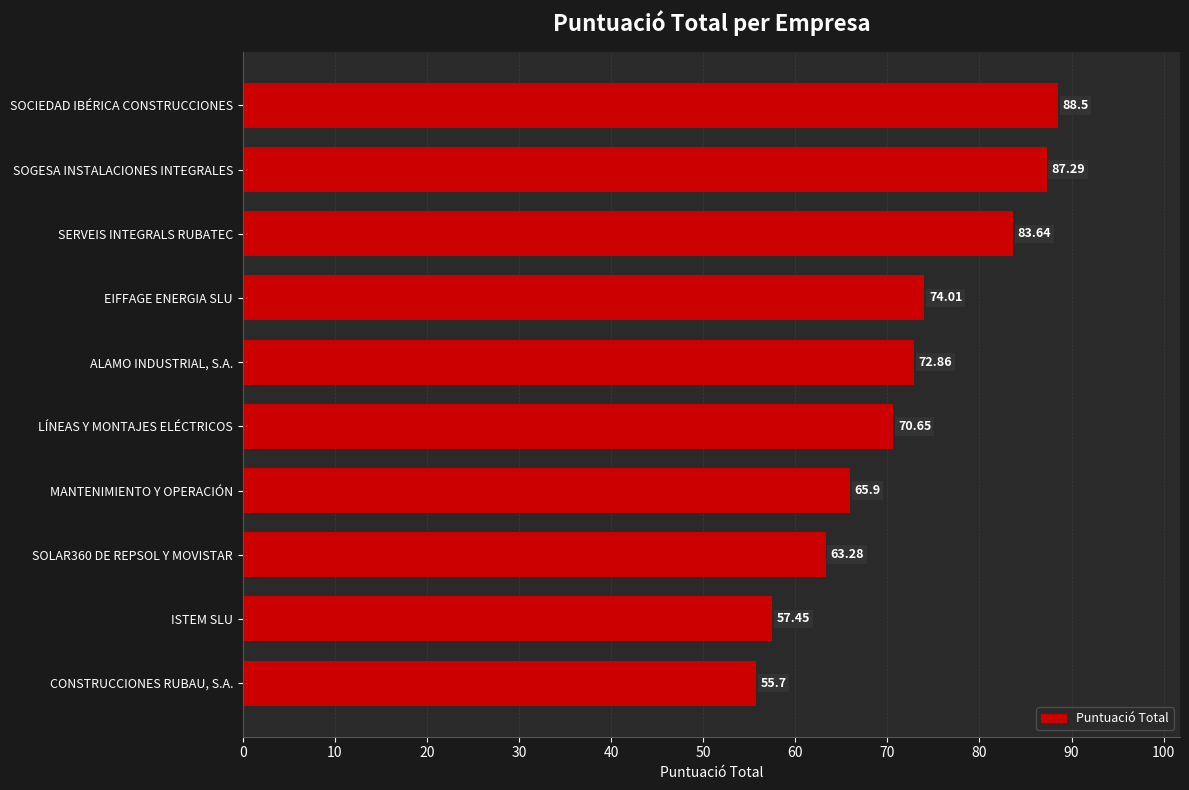

Which has a higher value, SOLAR360 DE REPSOL Y MOVISTAR or MANTENIMIENTO Y OPERACIÓN?

MANTENIMIENTO Y OPERACIÓN